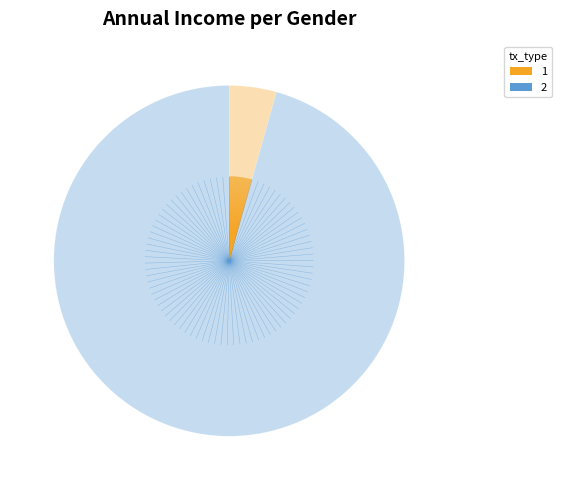

Does any single category account for the majority?

Yes